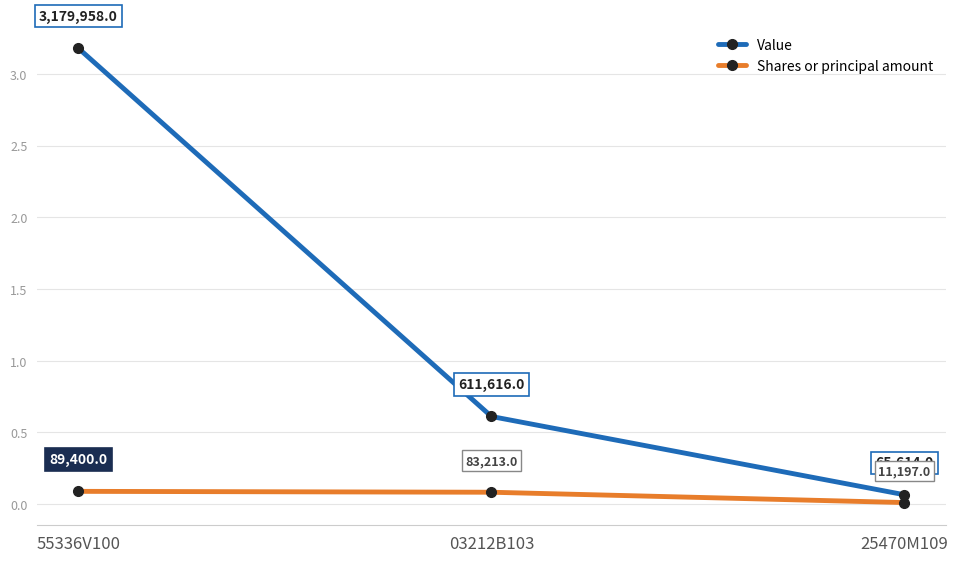

The value of Shares or principal amount at 03212B103 is 83213. True or false?

True